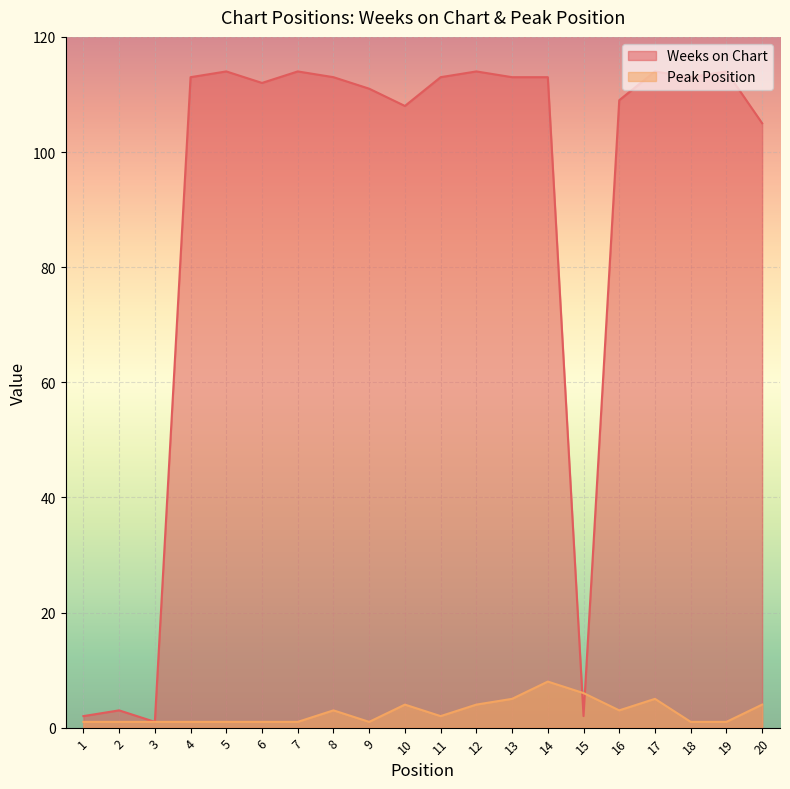

What is the value of the Peak Position point at the 18th from the left?

1